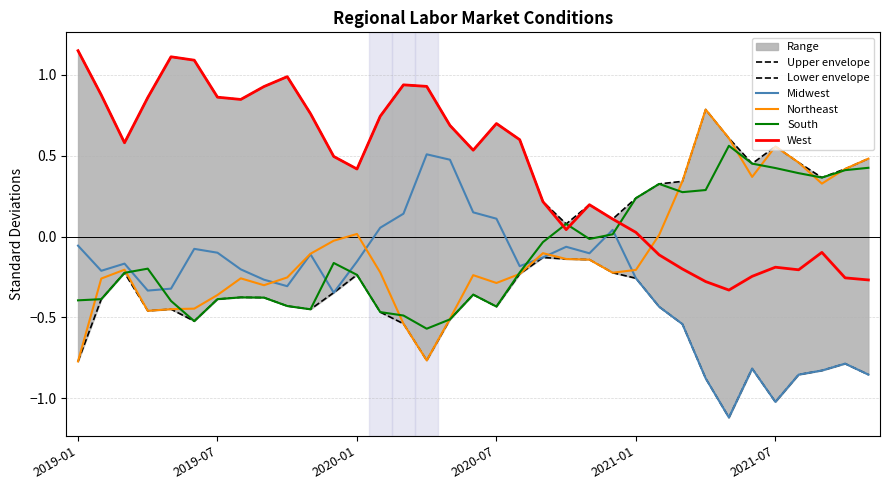

What is the lowest value of the Midwest series?

-1.1